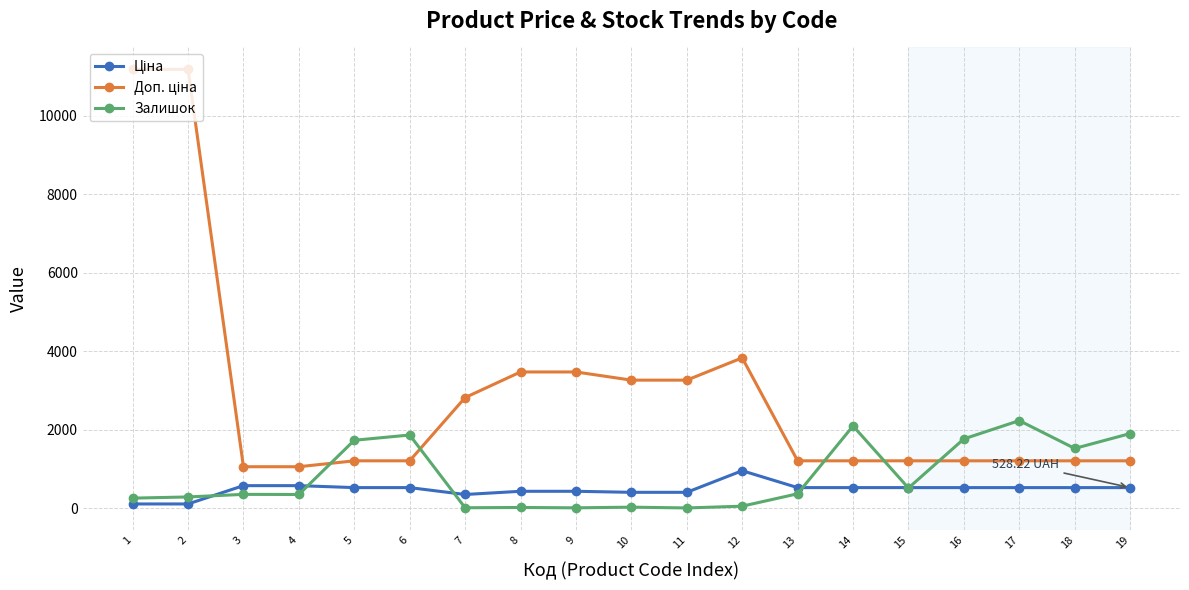

What is the spread (max minus min) of values at 17?

1706.8